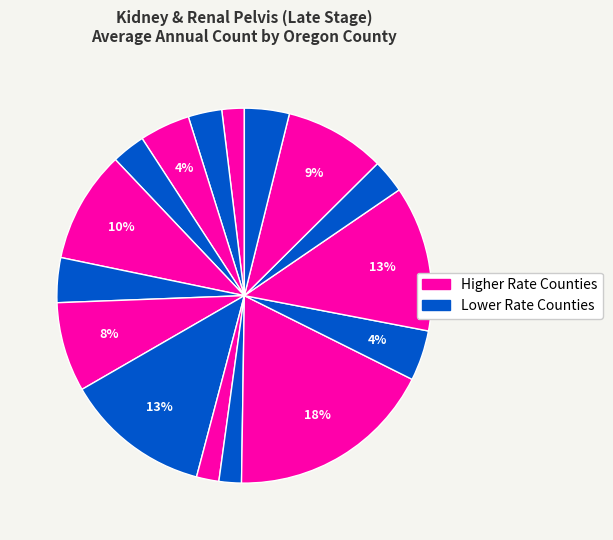

Is there a majority slice in this chart?

No